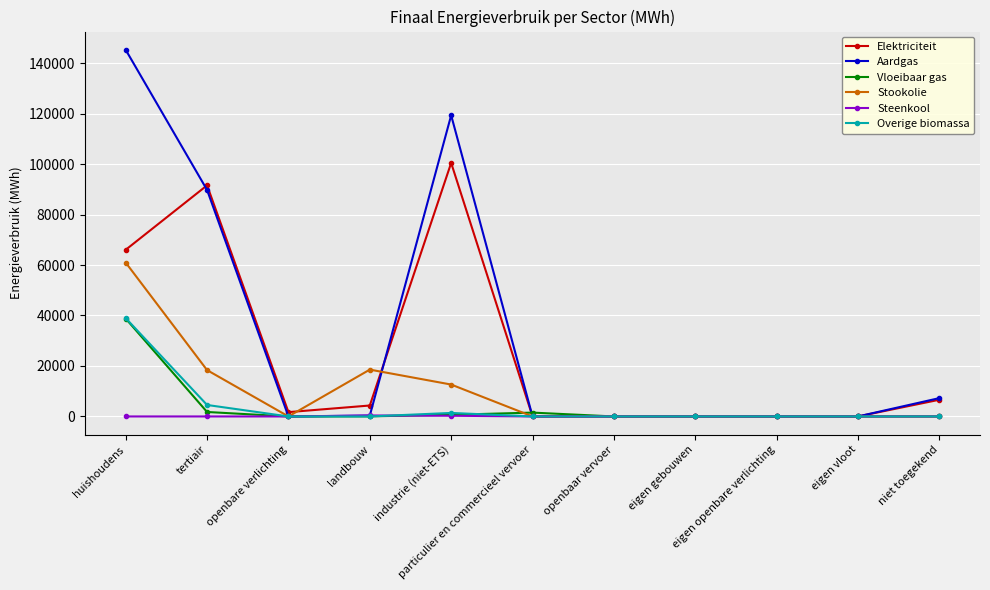

At how many categories does at least one series exceed 41788?

3